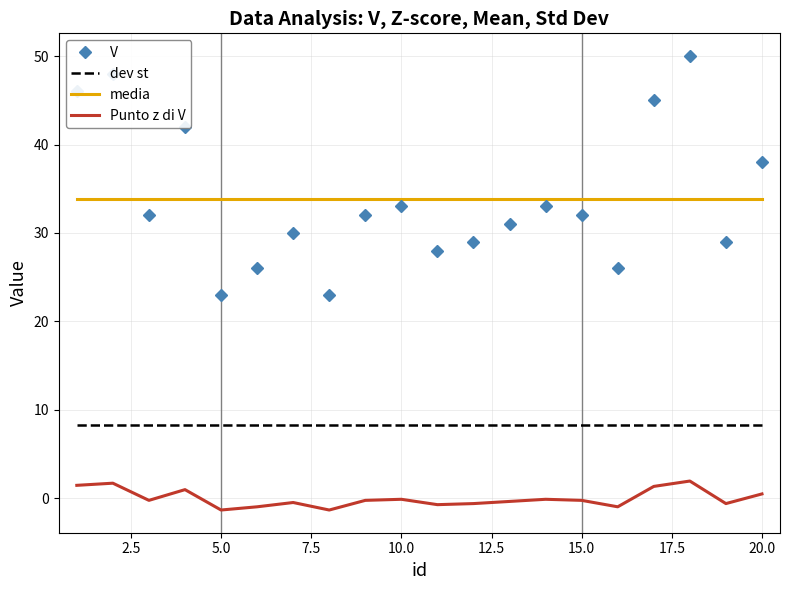

Which series has the largest range (max minus min)?

V